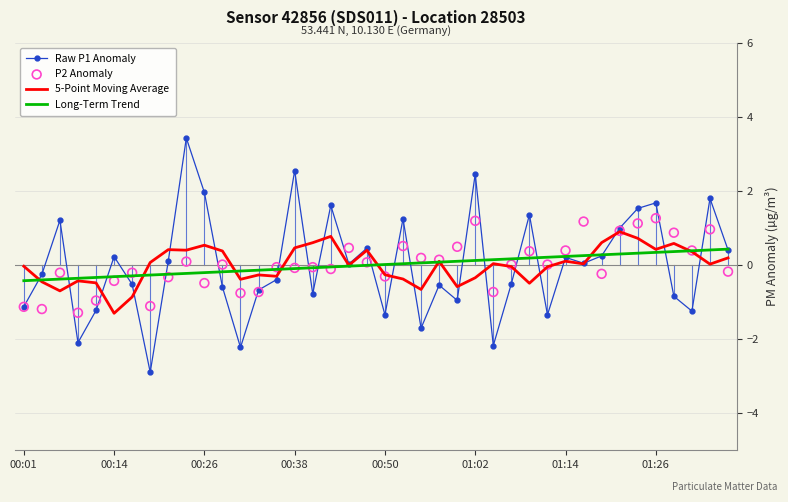

At how many categories does at least one series exceed -1?

40